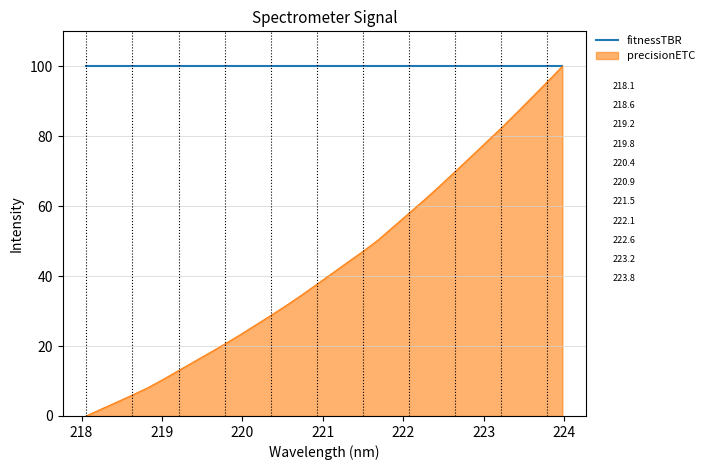

Rank the series by their average value, from lowest to highest.

precisionETC, fitnessTBR